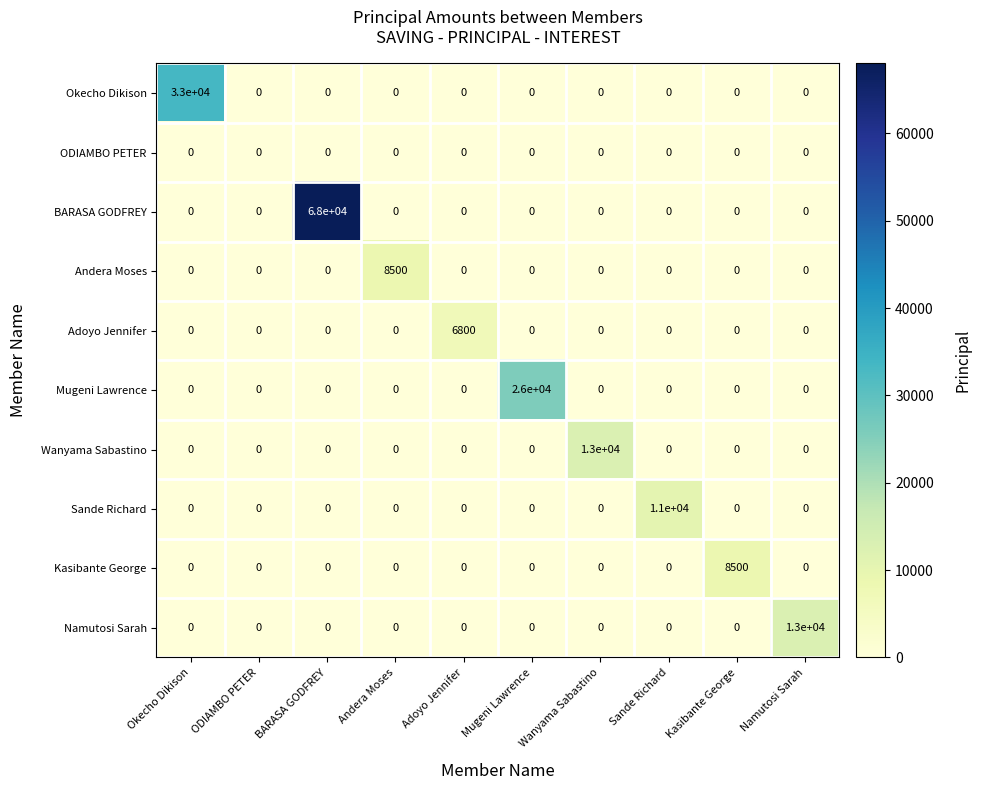

What is the highest value of the BARASA GODFREY series?

68000